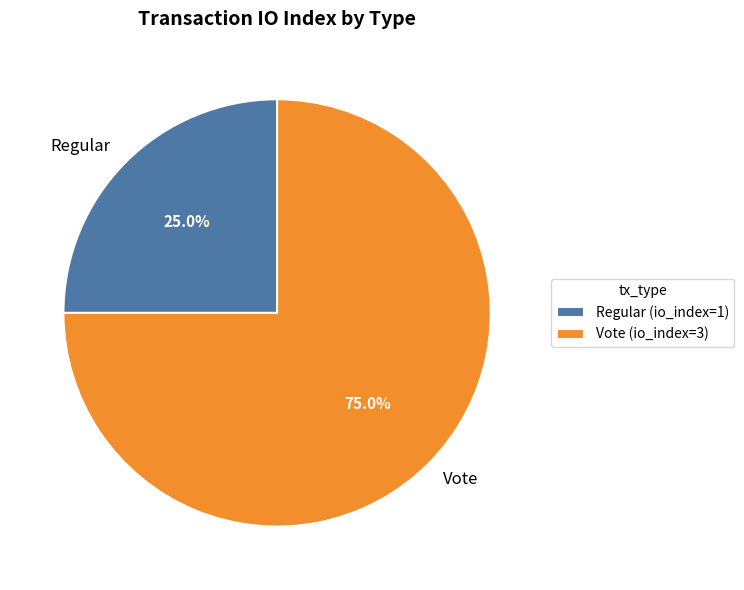

To the nearest percent, what portion does Vote represent?

75%